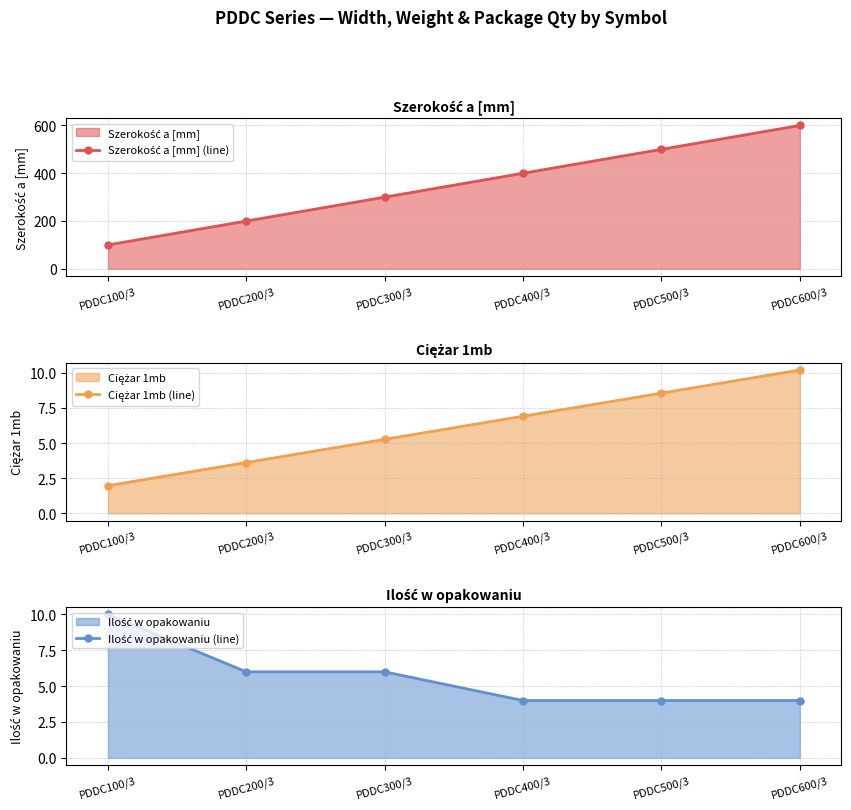

What is the average value of the Ciężar 1mb (line) series?

6.1